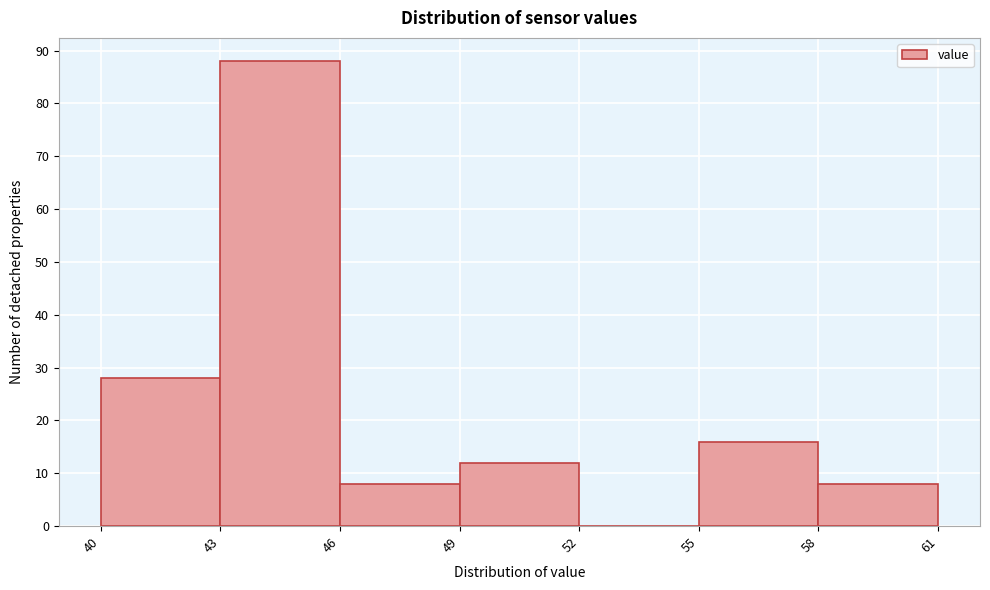

Reading left to right, list every bar in this chart as the range it spans on the x-axis followed by its height. The values are not printed on the chart, so give them approximately, as read against the axis.

40 to 43: 28
43 to 46: 88
46 to 49: 8
49 to 52: 12
52 to 55: 0
55 to 58: 16
58 to 61: 8